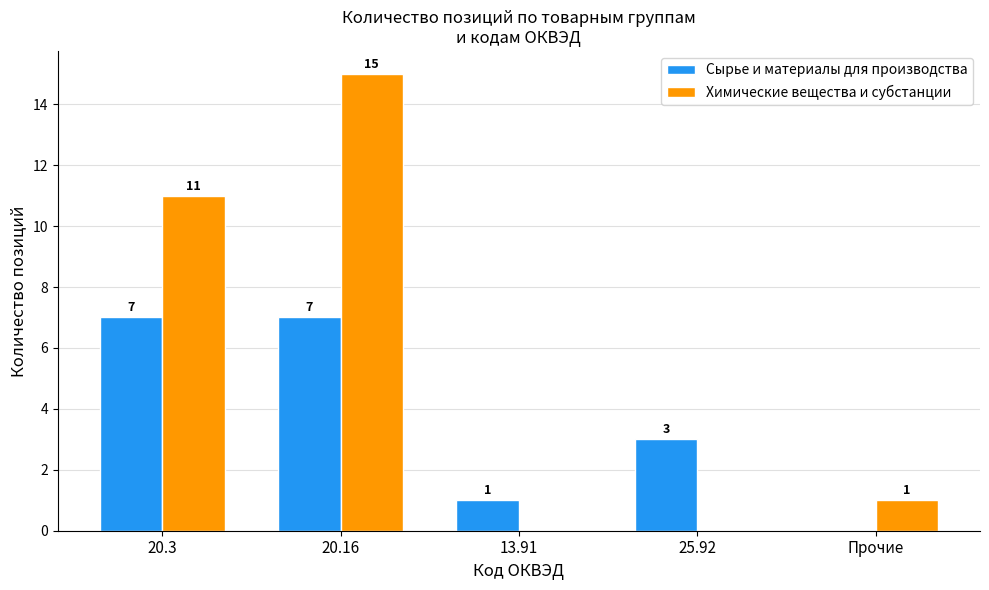

Which series changed the most between 20.16 and Прочие?

Химические вещества и субстанции